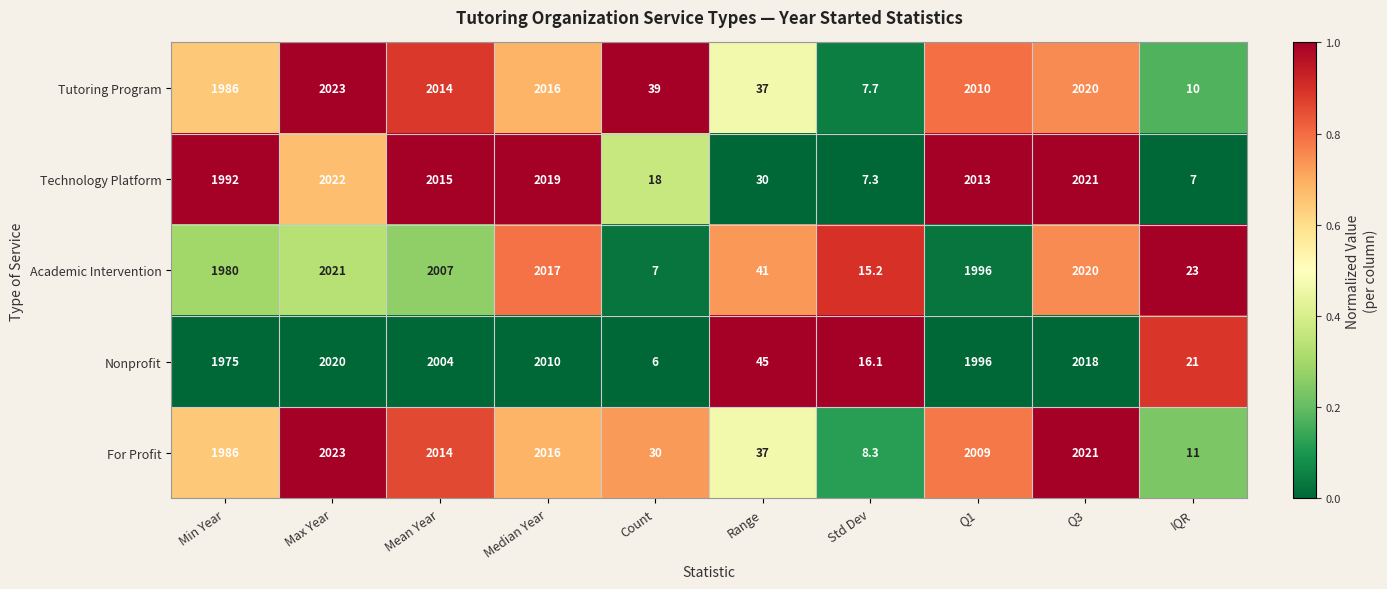

Which series changed the most between Max Year and IQR?

Technology Platform